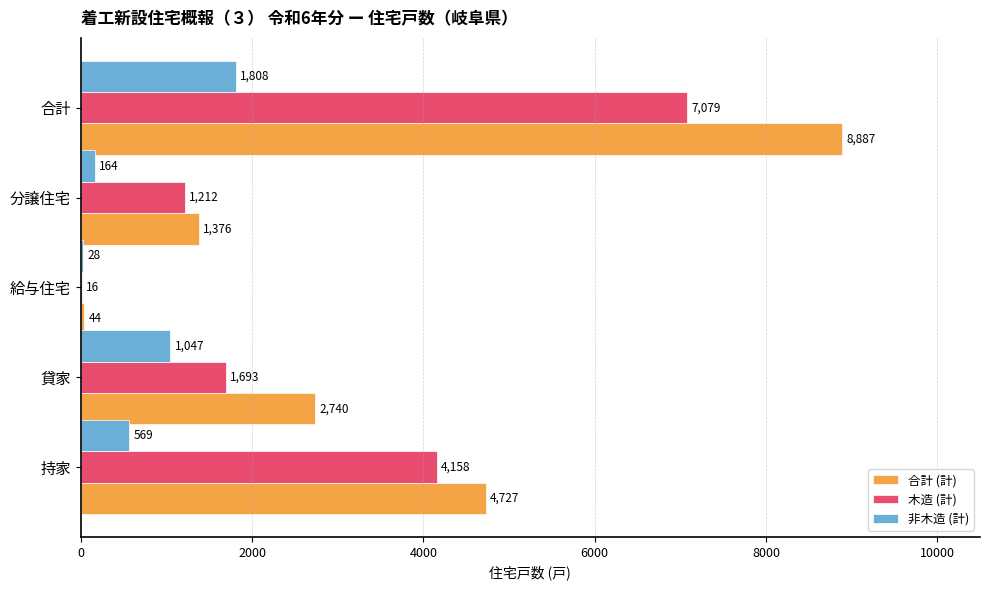

What is the sum of all 木造 (計) values?

14158